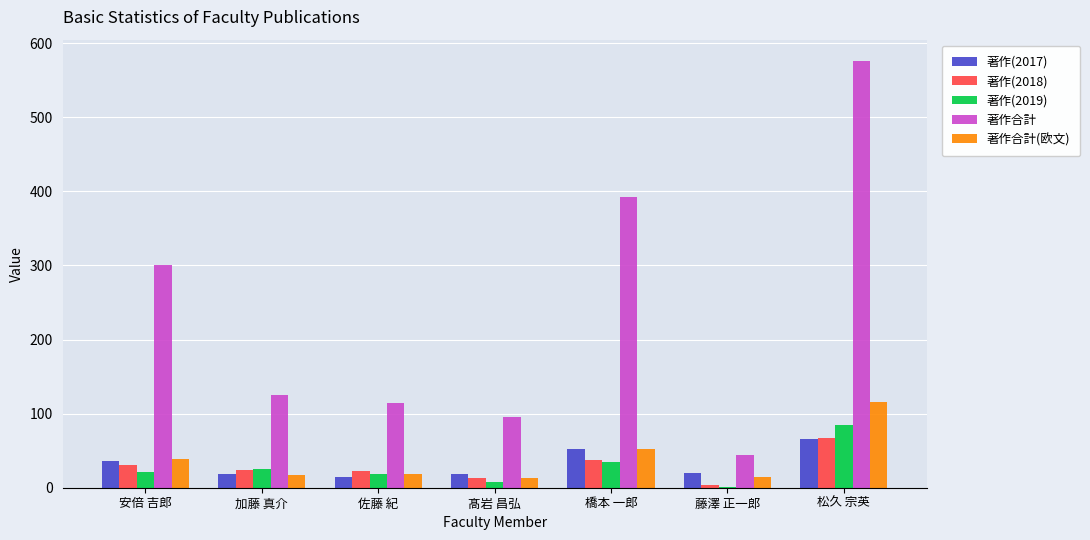

True or false: 著作(2018) has a value of 31 at 安倍 吉郎.

True